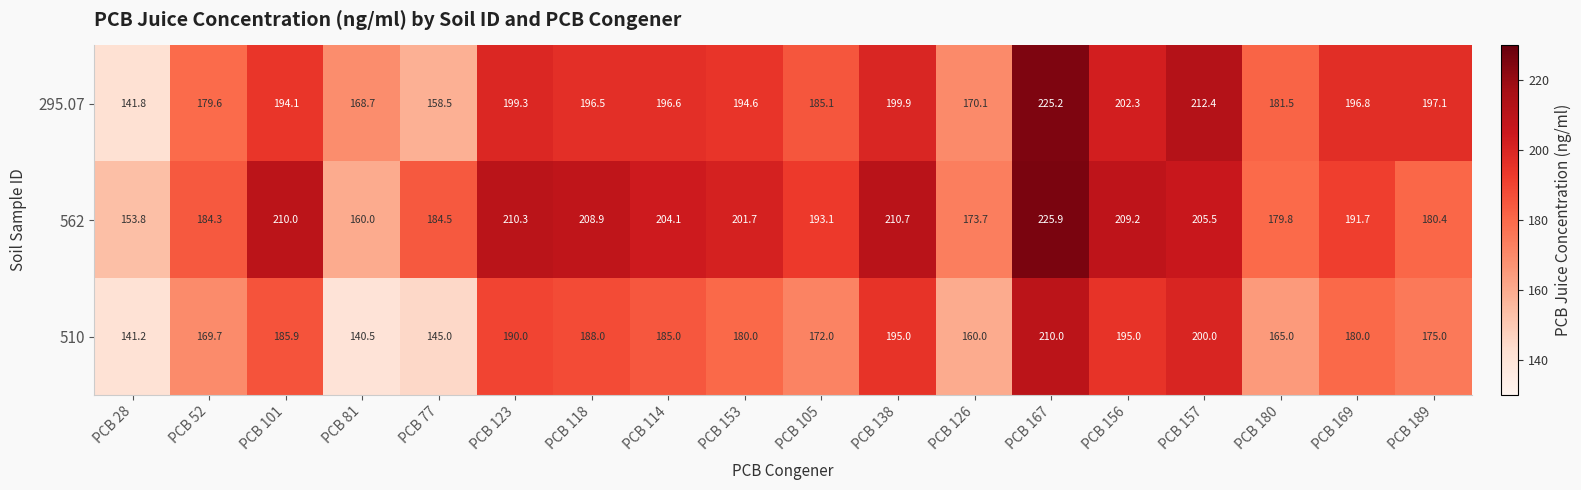

What is the difference between the second highest and minimum values in the 295.07 series?

70.6